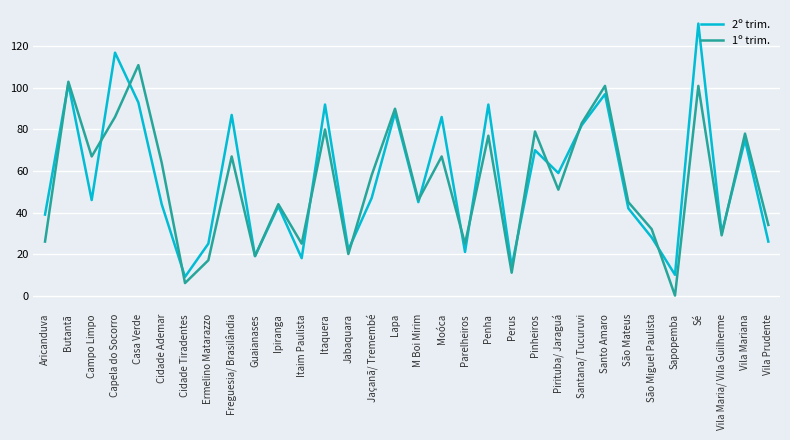

The 1º trim. series shows 81 at M Boi Mirim. True or false?

False